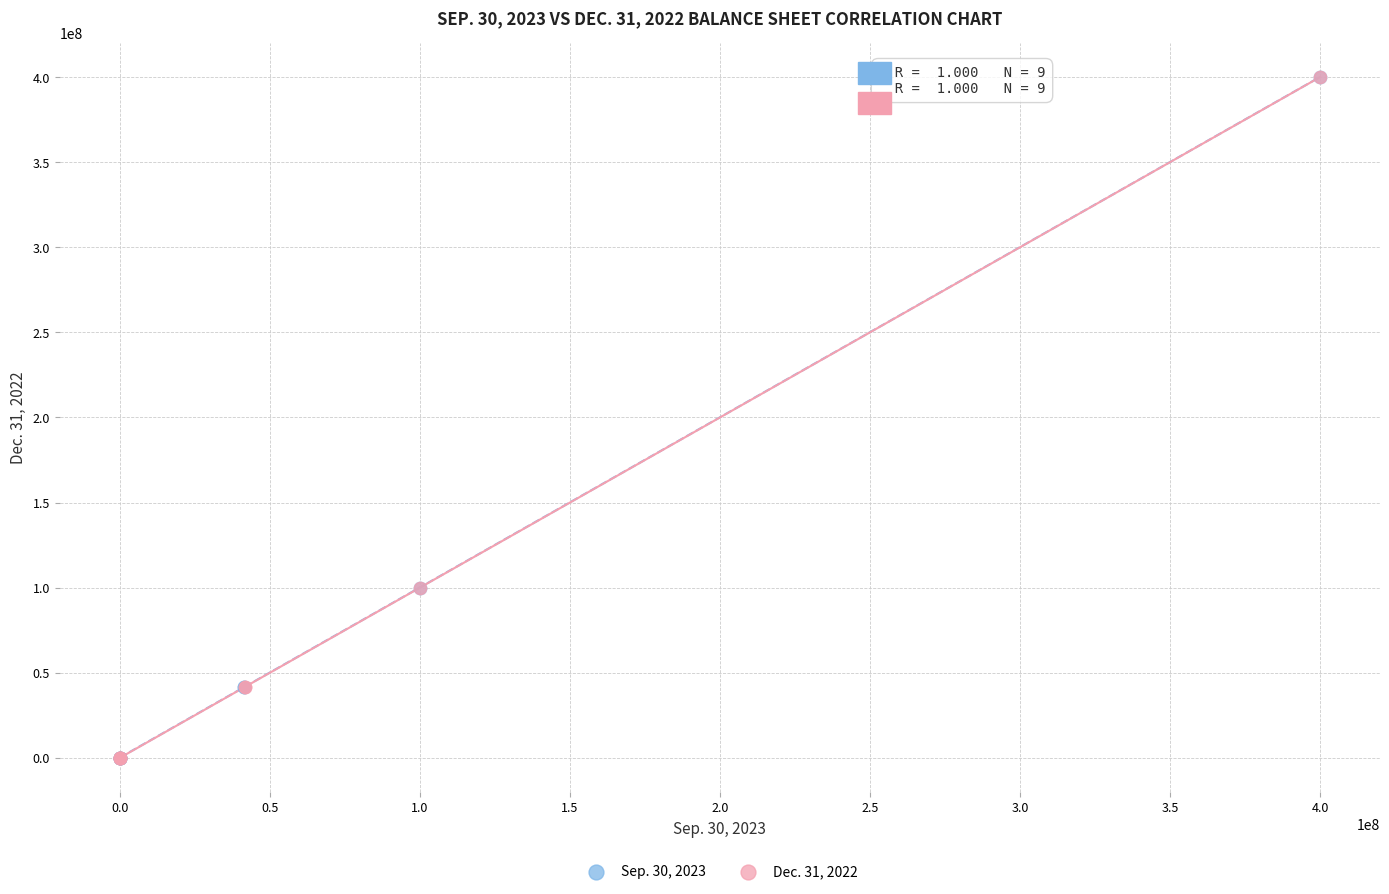

What are all the series names shown in the legend?

Sep. 30, 2023, Dec. 31, 2022